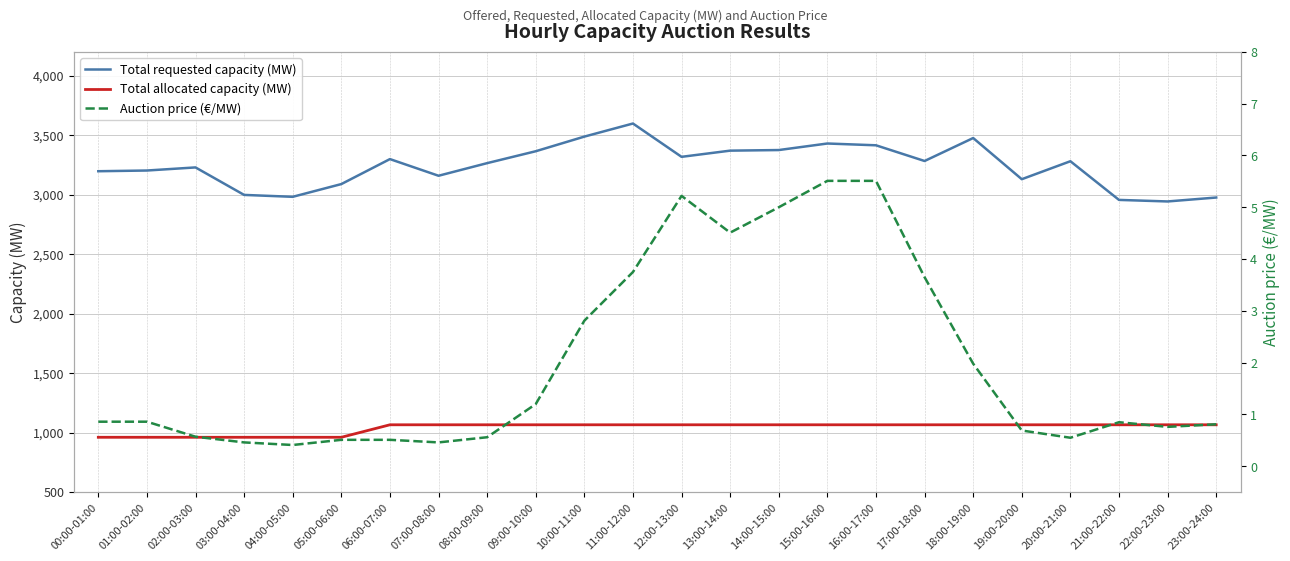

Rank the categories by Total allocated capacity (MW) value from lowest to highest.

00:00-01:00, 01:00-02:00, 02:00-03:00, 03:00-04:00, 04:00-05:00, 05:00-06:00, 06:00-07:00, 07:00-08:00, 08:00-09:00, 09:00-10:00, 10:00-11:00, 11:00-12:00, 12:00-13:00, 13:00-14:00, 14:00-15:00, 15:00-16:00, 16:00-17:00, 17:00-18:00, 18:00-19:00, 19:00-20:00, 20:00-21:00, 21:00-22:00, 22:00-23:00, 23:00-24:00